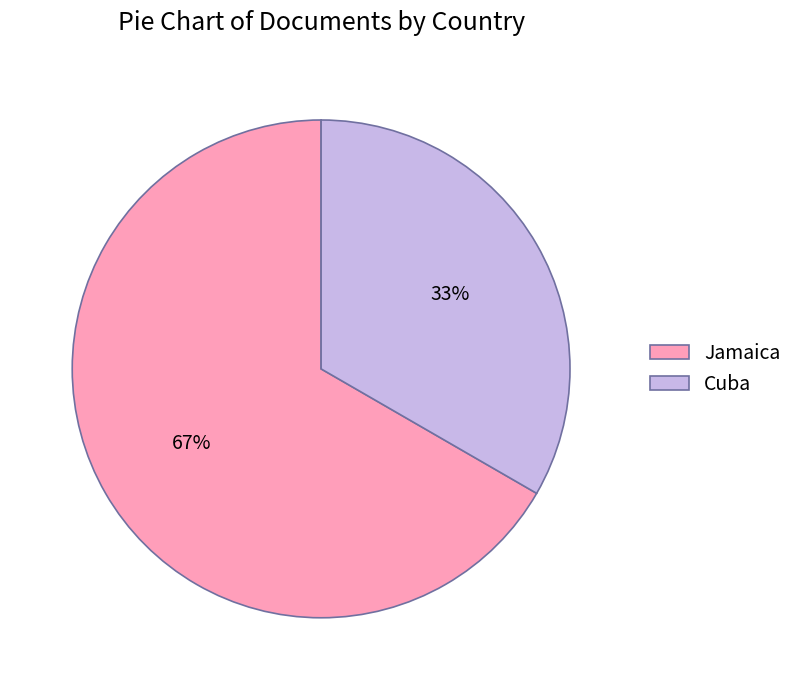

Count the number of slices in the pie.

2